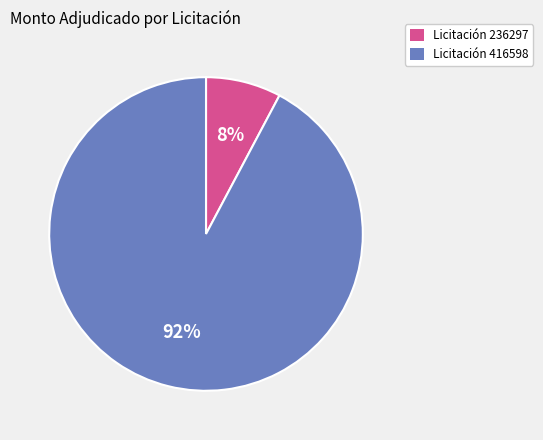

Does any single category account for the majority?

Yes